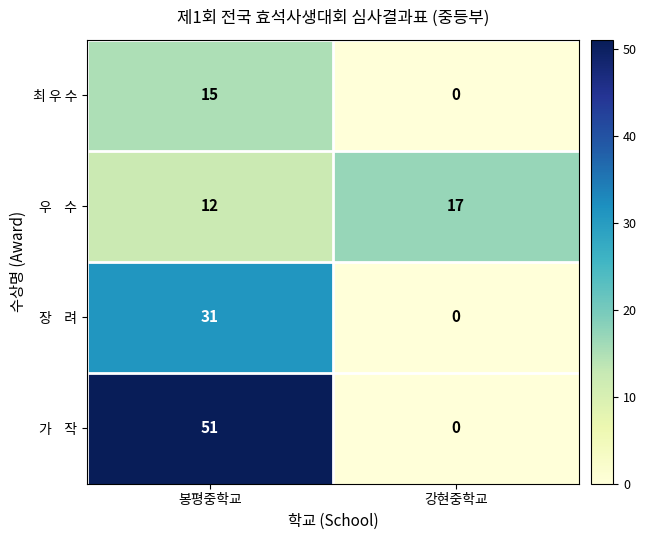

Is it true that 최 우 수 equals 0 at 강현중학교?

True